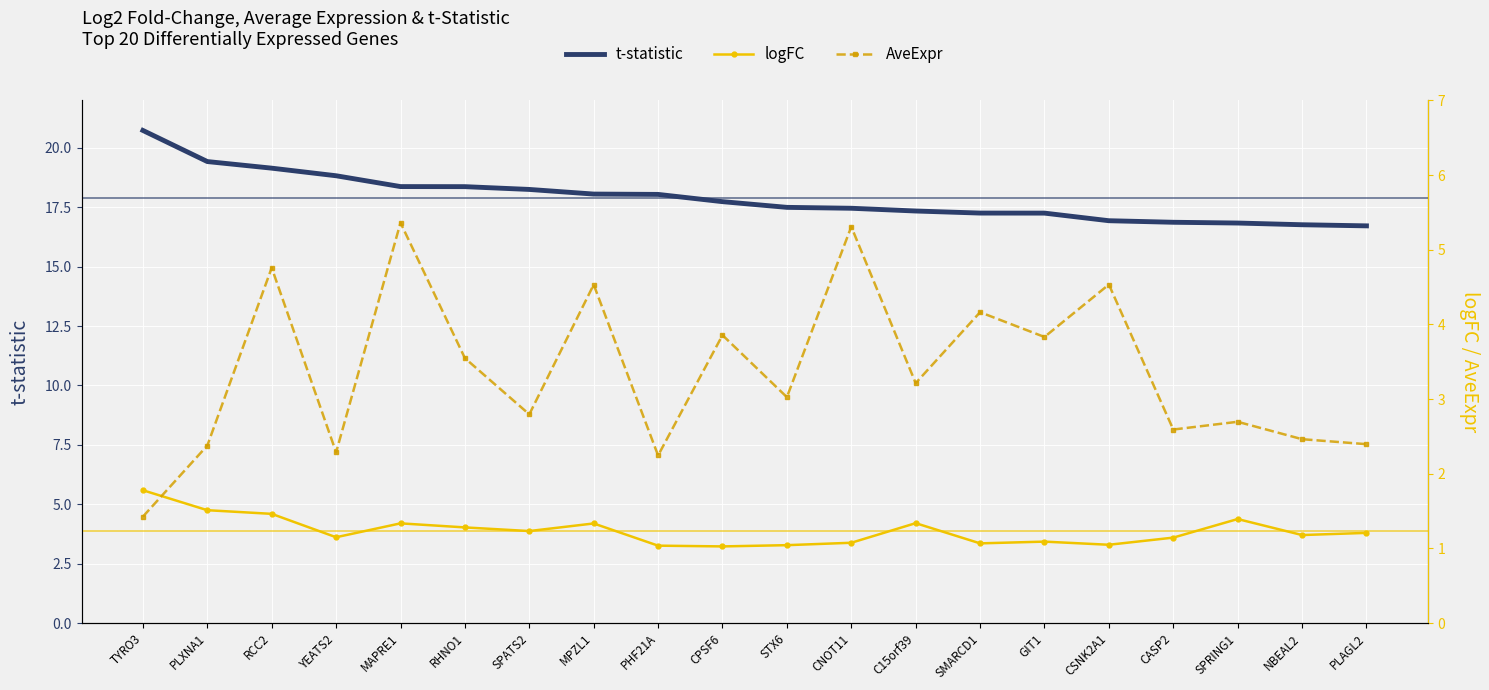

At which label is t-statistic closest to 18?

PHF21A